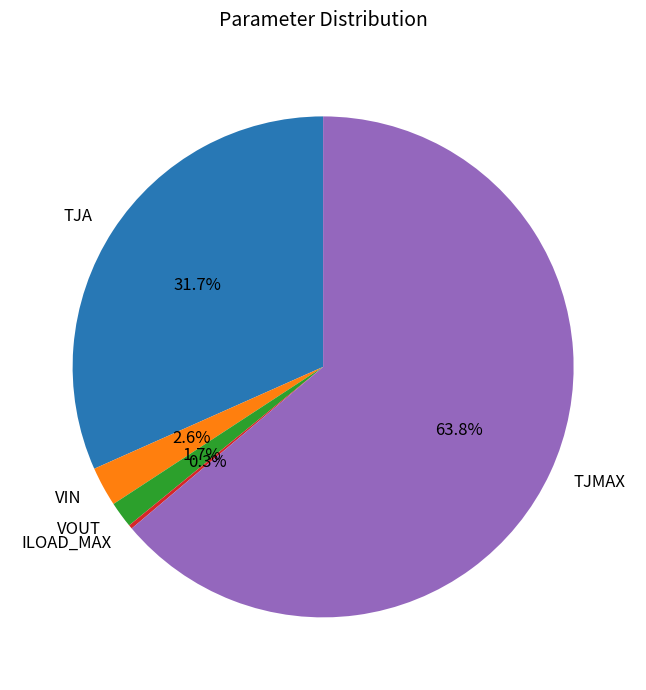

Which has a higher value, VOUT or TJMAX?

TJMAX